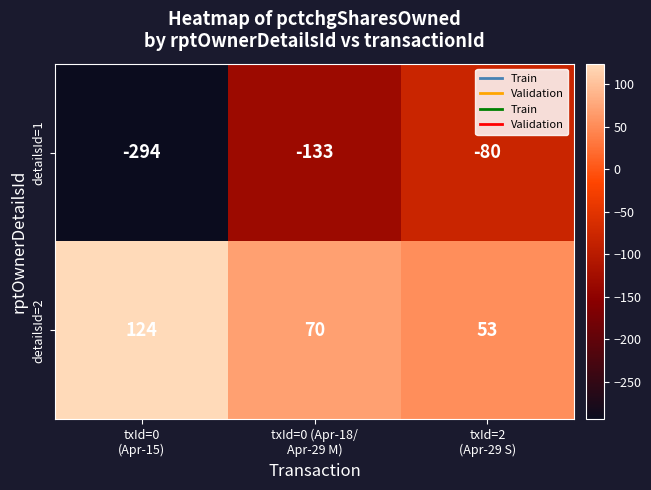

What is the spread (max minus min) of values at txId=0 (Apr-18/
Apr-29 M)?

203